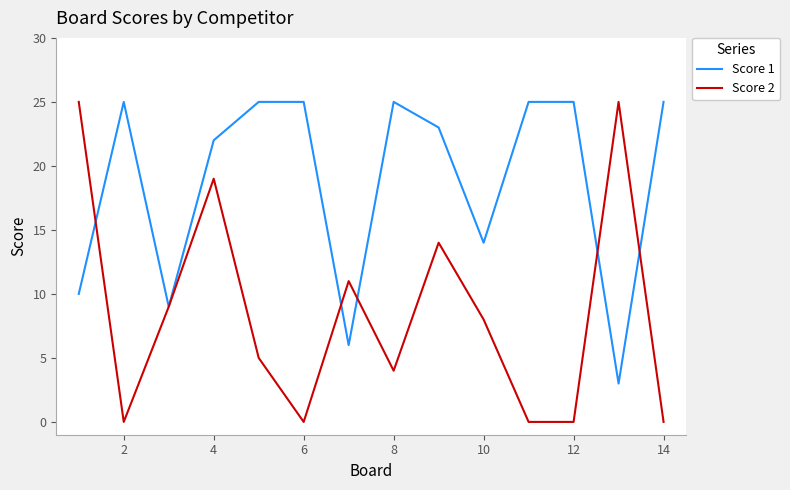

What is the maximum value for Score 1?

25